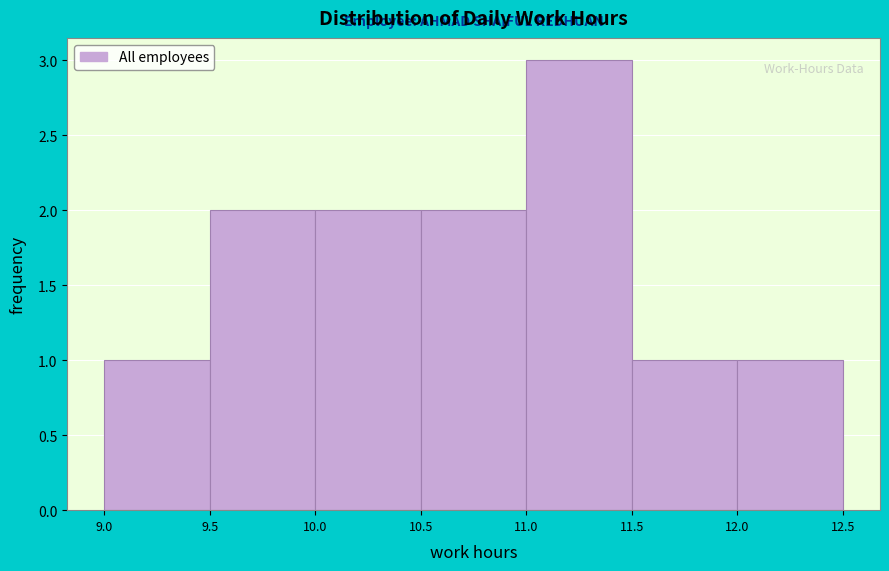

Reading left to right, transcribe this chart: for each bar, give the range it covers on the x-axis and its height. The values are not printed on the chart, so give them approximately, as read against the axis.

9.0 to 9.5: 1
9.5 to 10.0: 2
10.0 to 10.5: 2
10.5 to 11.0: 2
11.0 to 11.5: 3
11.5 to 12.0: 1
12.0 to 12.5: 1